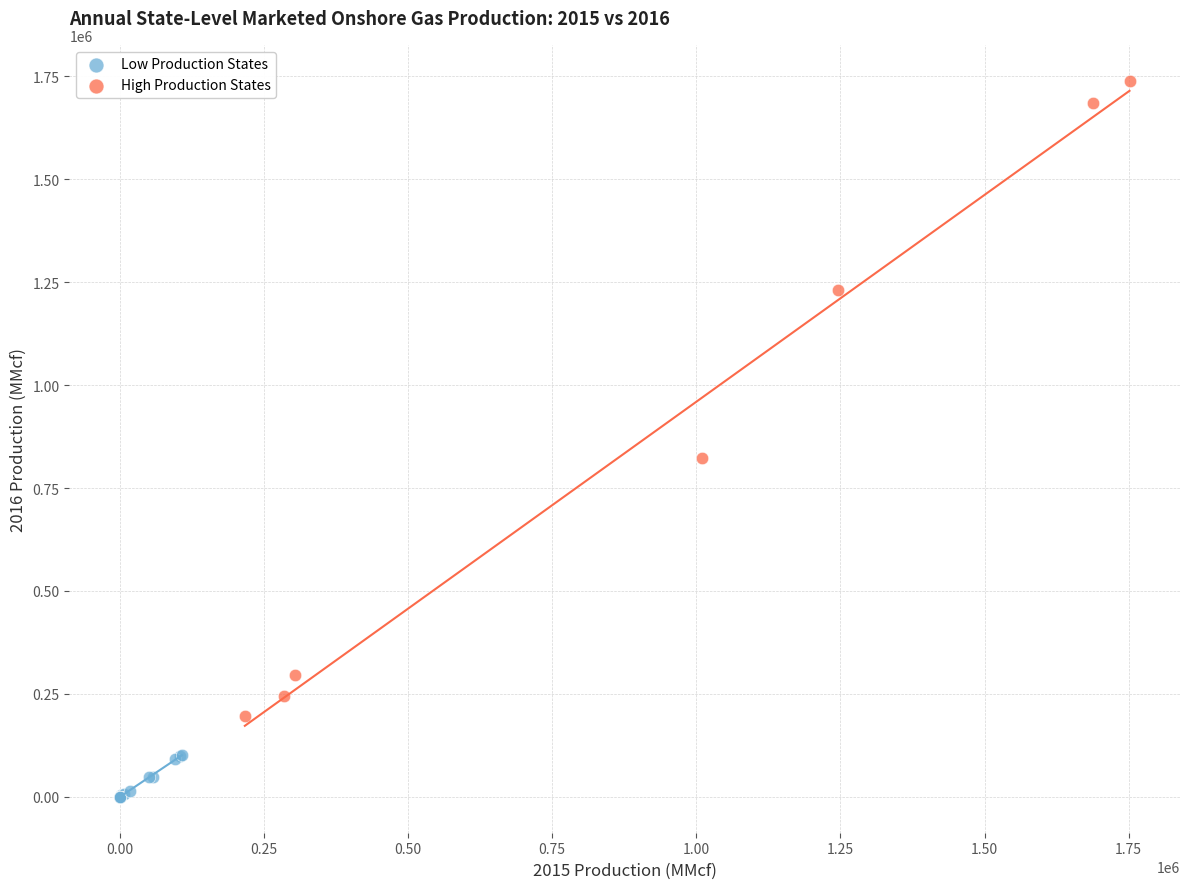

Which series reaches the minimum Y coordinate?

Low Production States